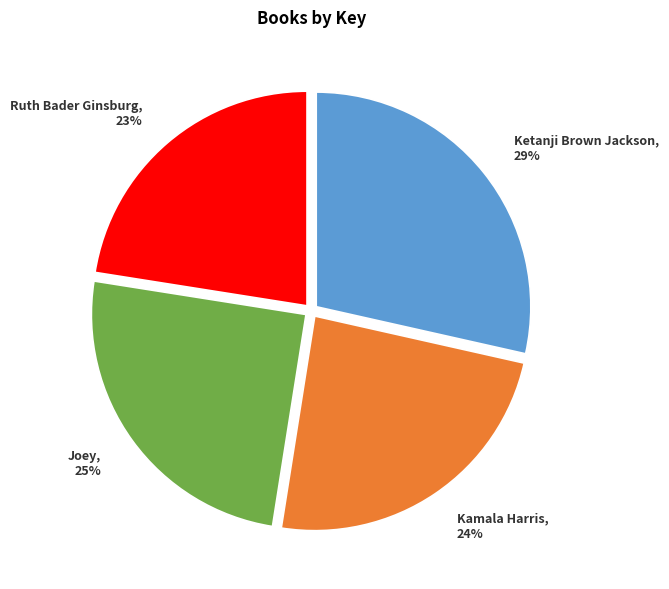

Combined, do Ketanji Brown Jackson and Joey account for over 50%?

Yes